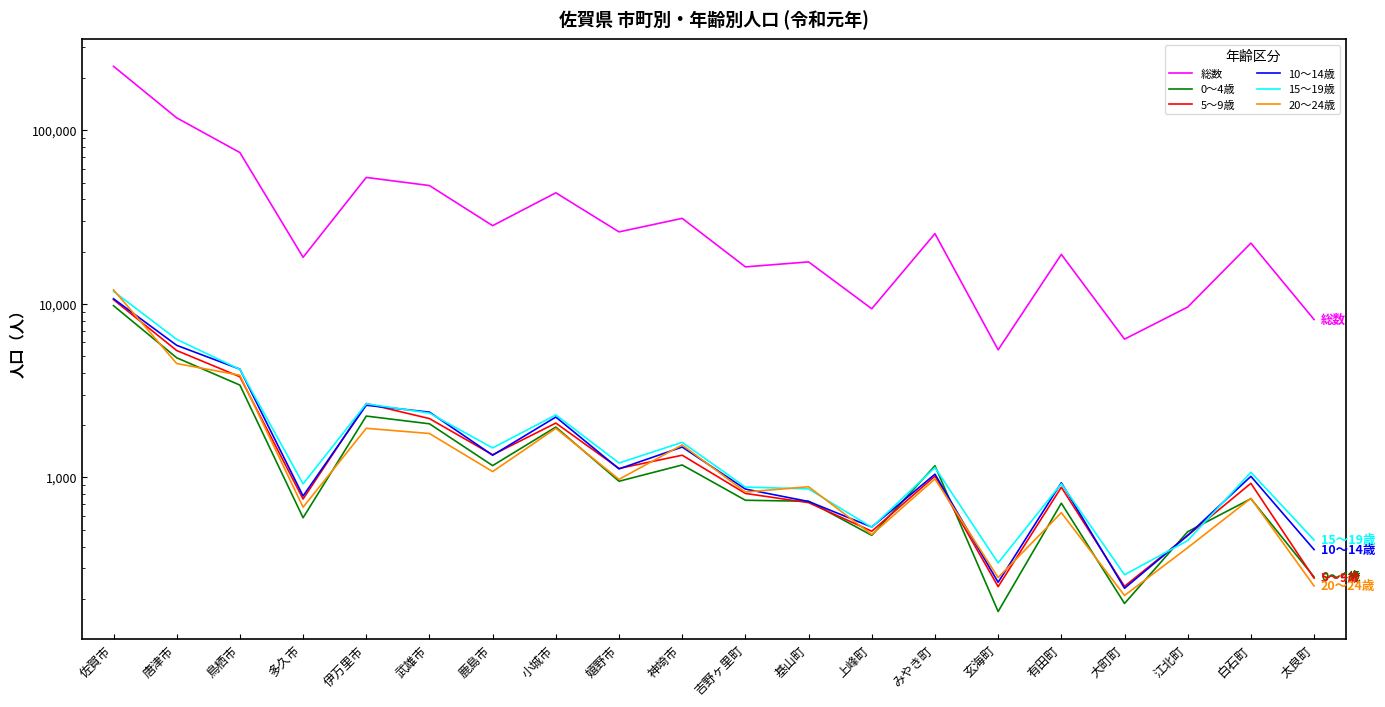

At which category is the sum across all series the highest?

佐賀市